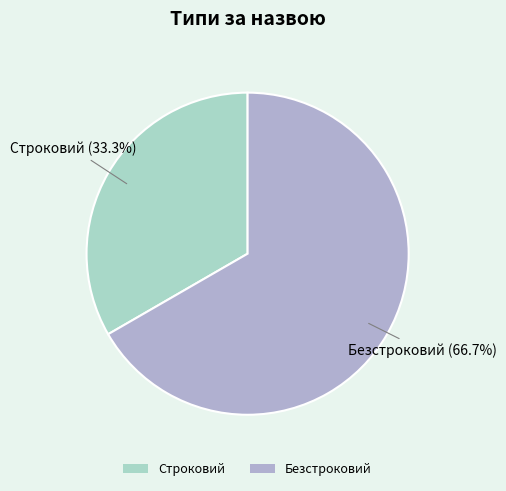

What percentage is the Строковий slice, to the nearest percent?

33%